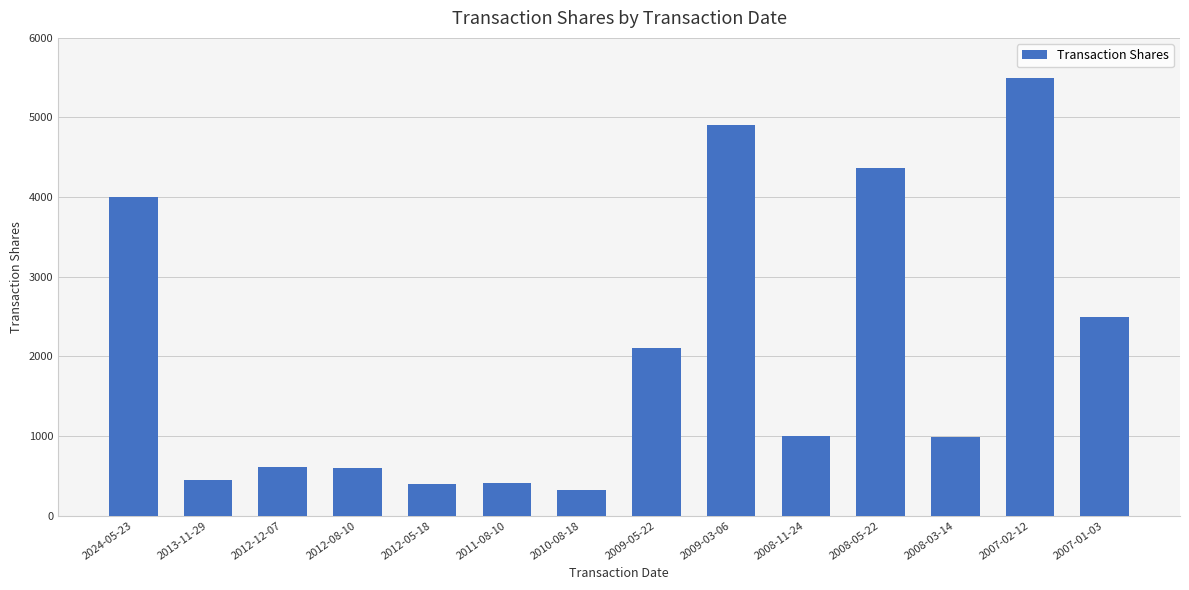

How many categories are shown in the chart?

14